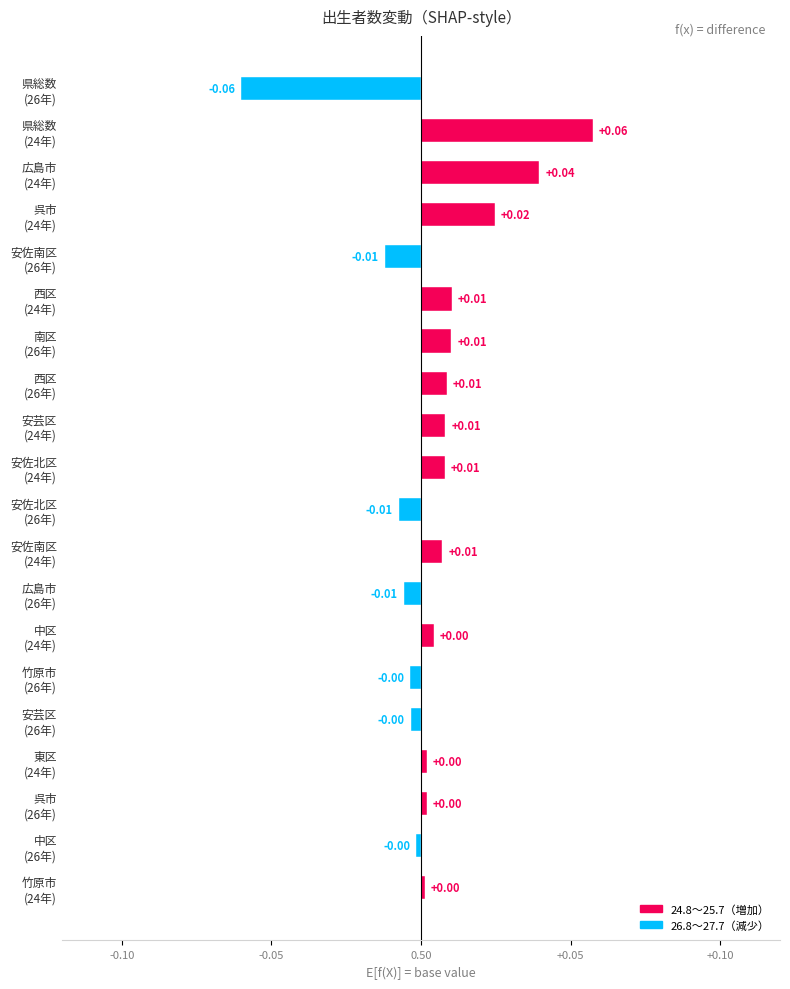

Reading left to right, transcribe all the data shown in this chart.

0.0	-0.0	0.0	0.0	-0.0	-0.0	0.0	-0.0	0.0	-0.0	0.0	0.0	0.0	0.0	0.0	-0.0	0.0	0.0	0.1	-0.1